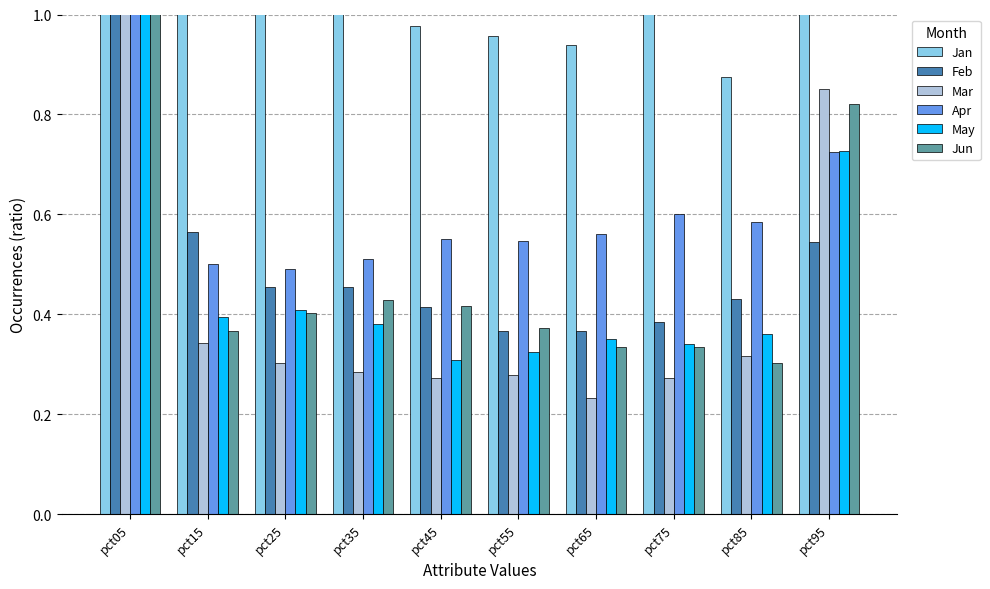

At how many categories does at least one series exceed 3?

1